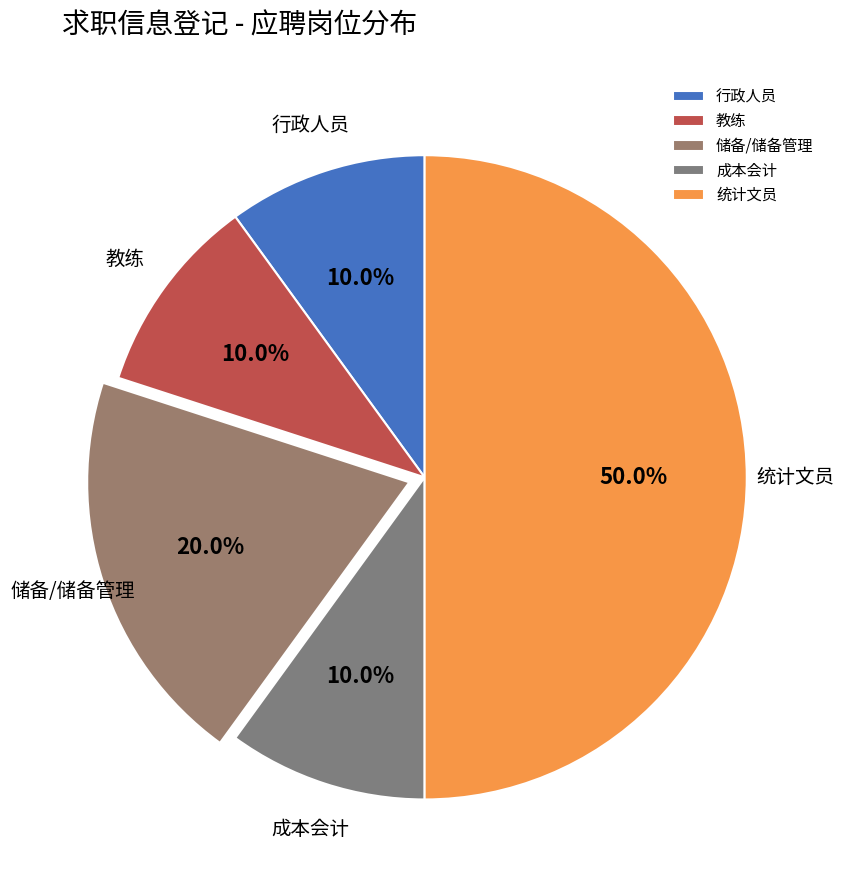

Count the number of slices in the pie.

5